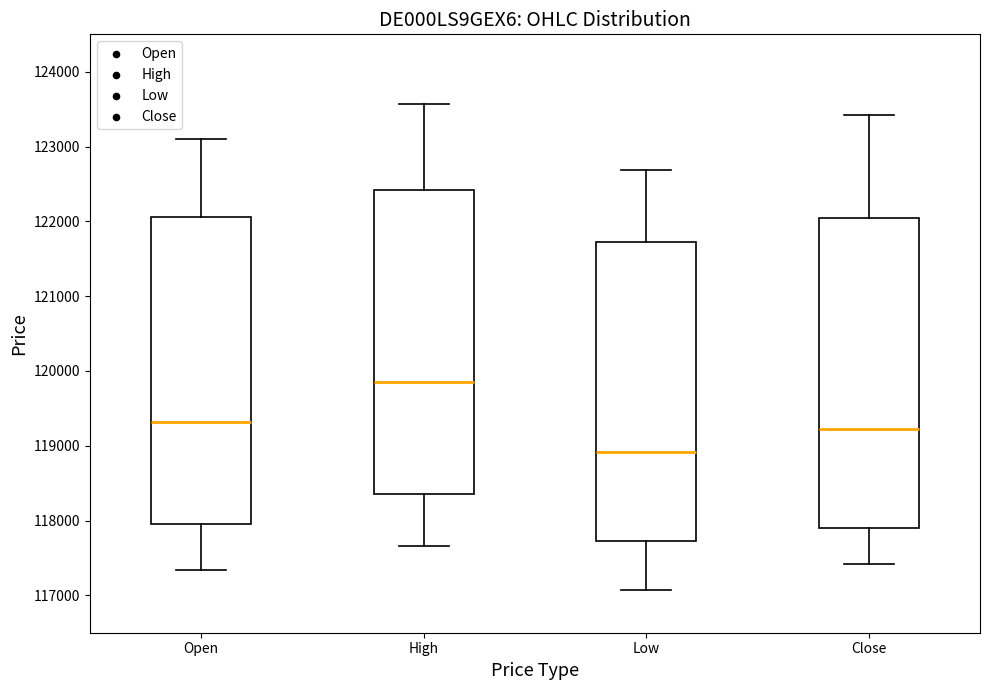

Reading left to right, transcribe this box plot: for each box, give where its median line is, the range the box spans, and where its two whiskers end, as read against the y-axis. The values are not printed on the chart, so give them approximately, as read against the axis.

Open: median 119300, box 118000 to 122100, whiskers 117300 to 123100
High: median 119900, box 118400 to 122400, whiskers 117700 to 123600
Low: median 118900, box 117700 to 121700, whiskers 117100 to 122700
Close: median 119200, box 117900 to 122000, whiskers 117400 to 123400